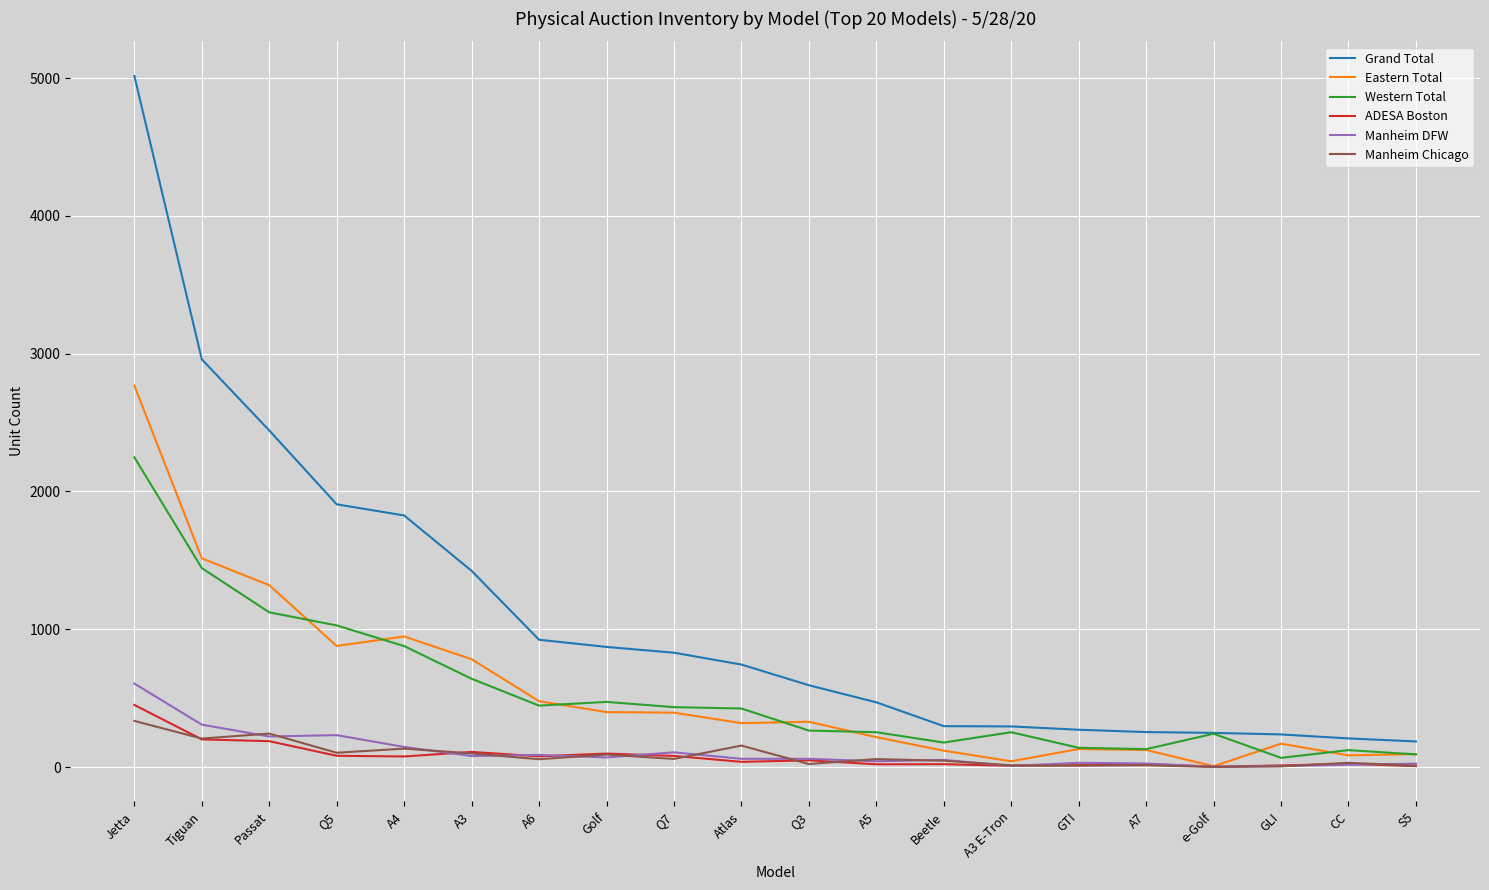

True or false: Western Total has a value of 67 at GLI.

True